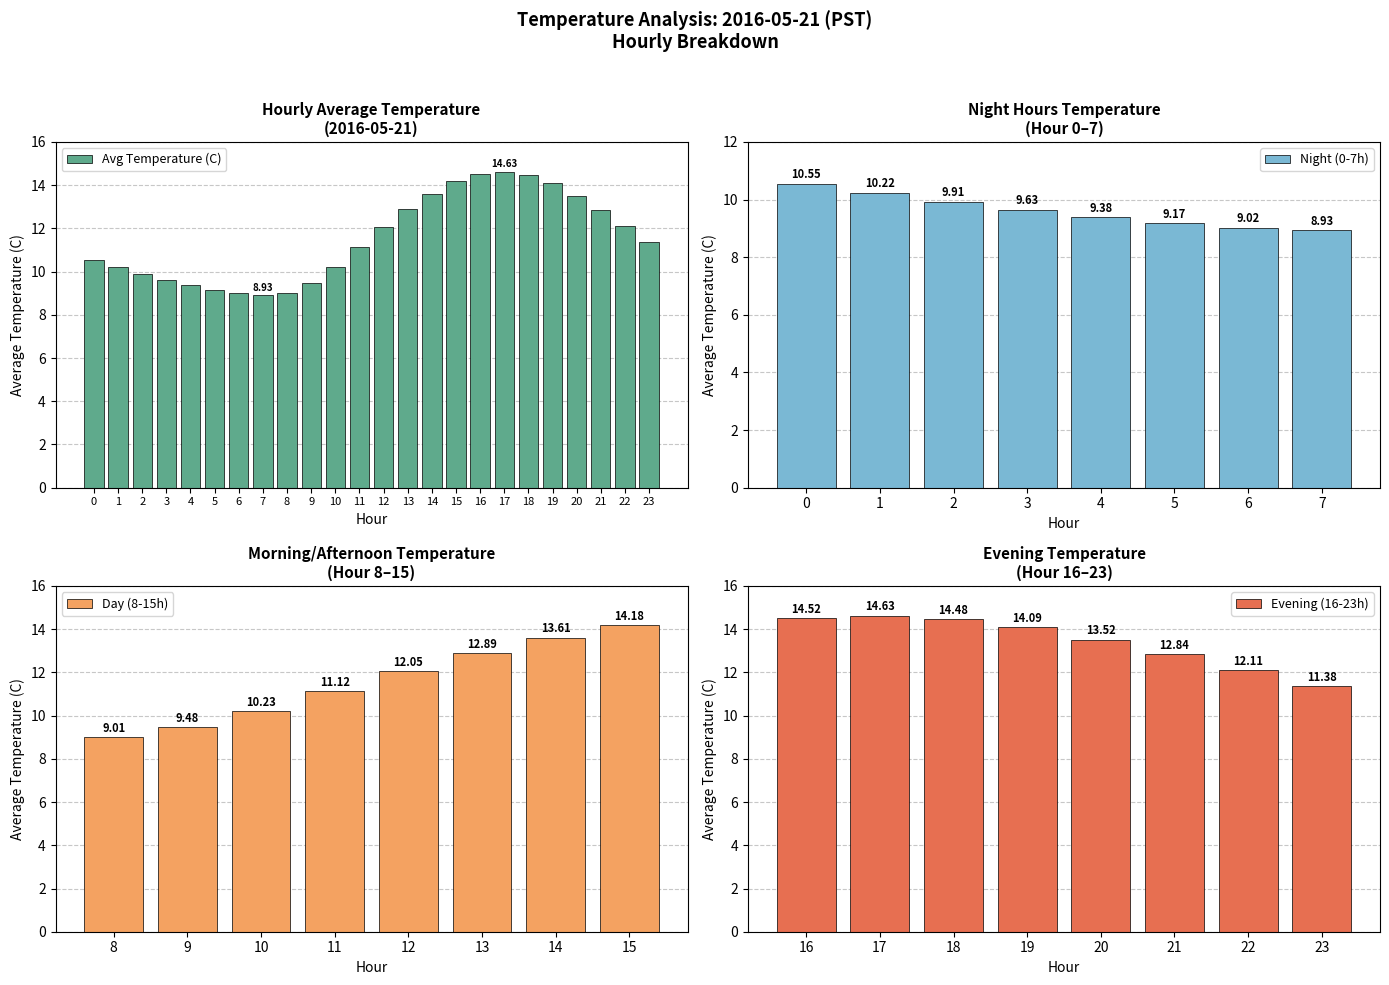

What is the change in value from 4 to 12?

+2.7